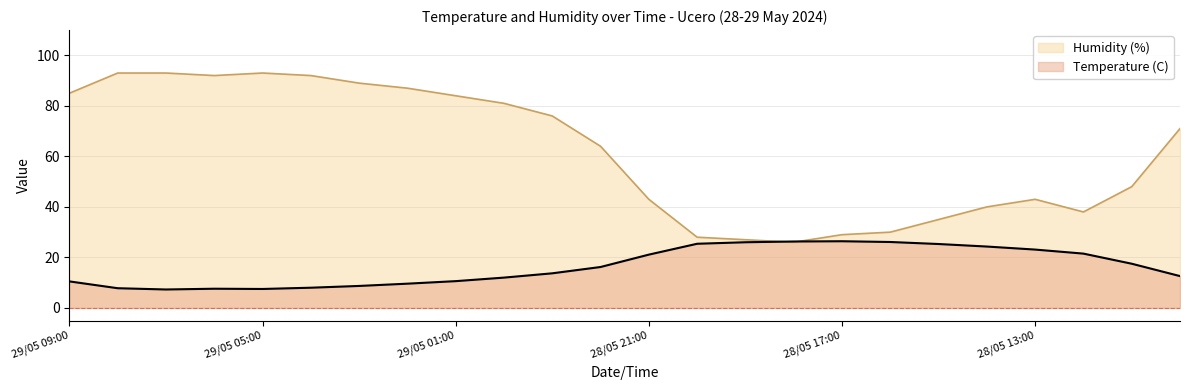

What is the value of the Humidity (%) point at the 11th from the left?

76.0